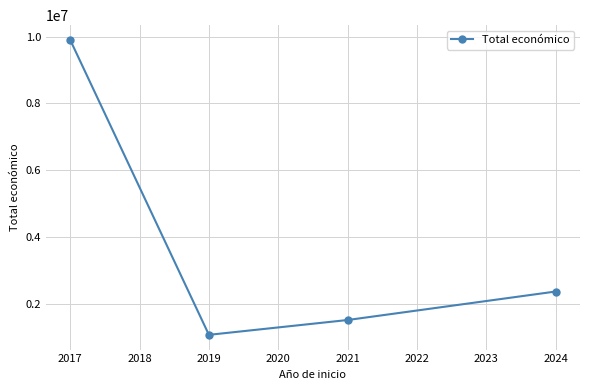

What is the difference between the maximum and minimum values?

8832241